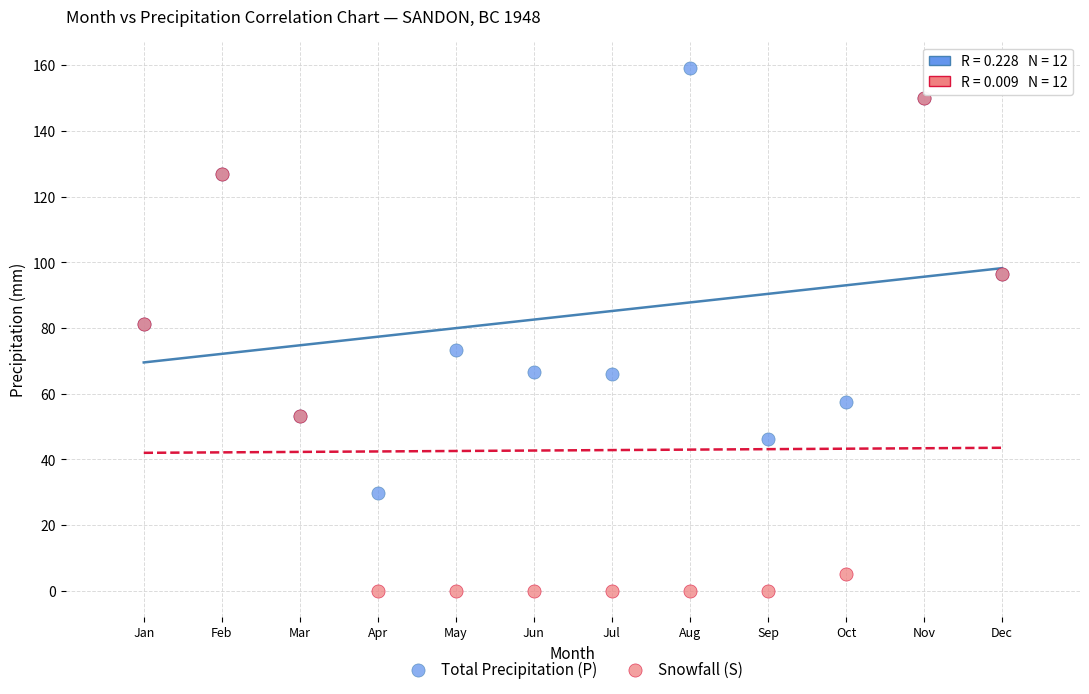

In the Snowfall (S) series, what Y value is closest to 75?

81.1